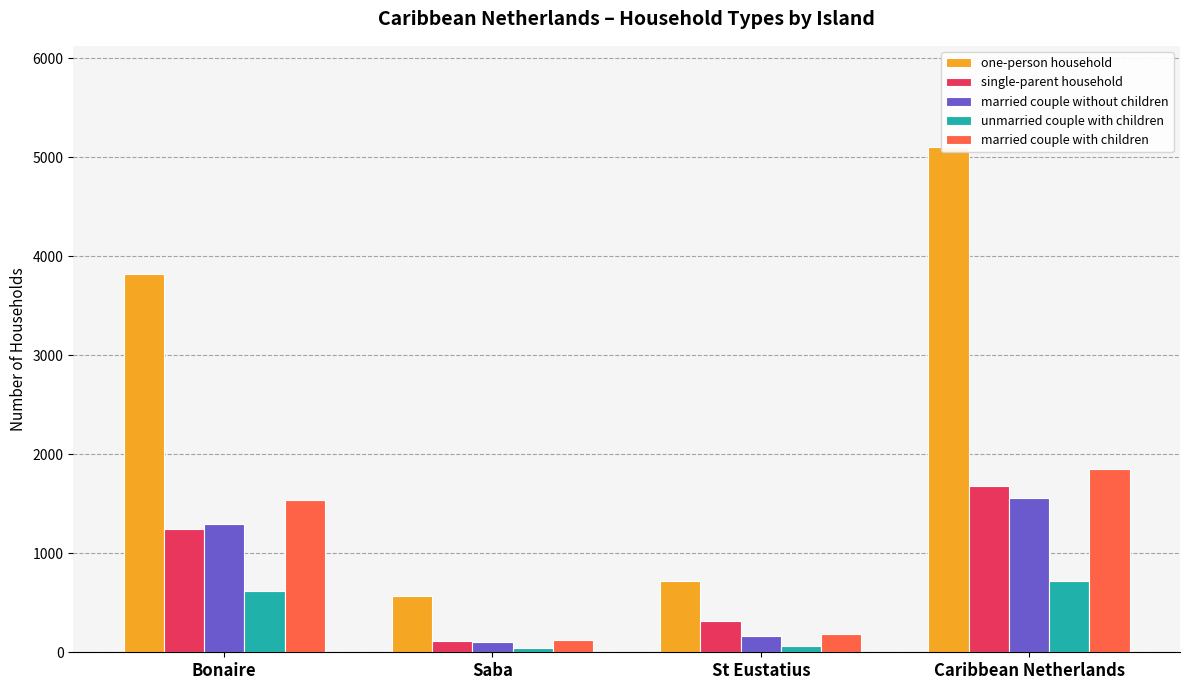

Reading left to right, list all the values displayed in this chart.

one-person household: 3819	571	715	5105
single-parent household: 1250	113	316	1679
married couple without children: 1298	100	163	1561
unmarried couple with children: 617	42	63	722
married couple with children: 1539	128	185	1852